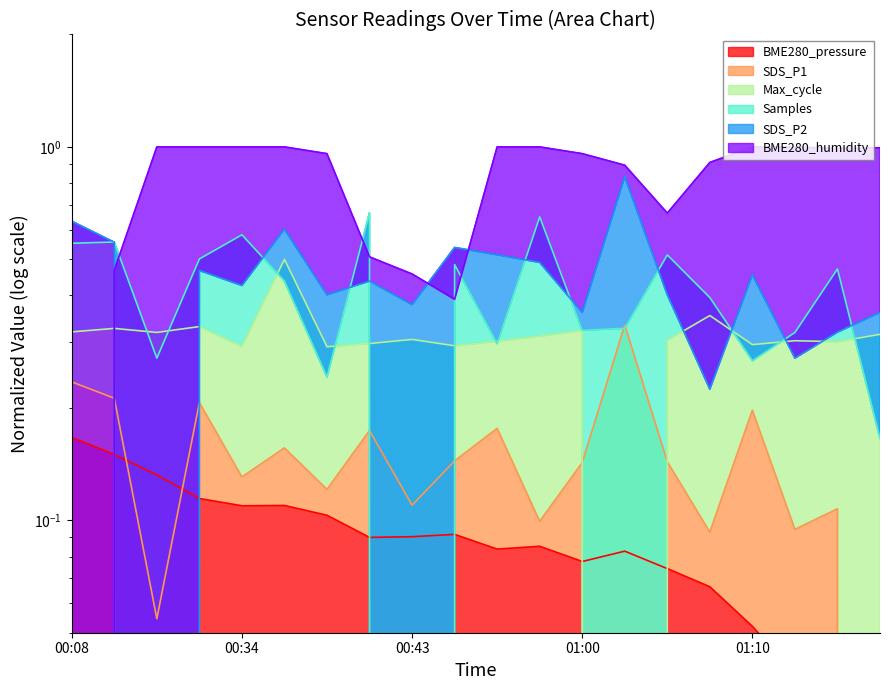

Which series has the largest range (max minus min)?

BME280_humidity